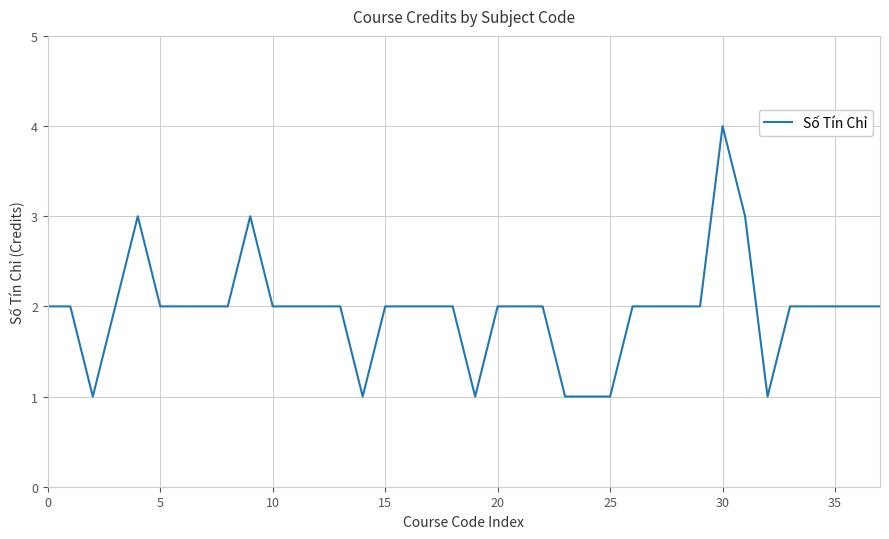

Does the chart display data point markers on the line(s)?

No